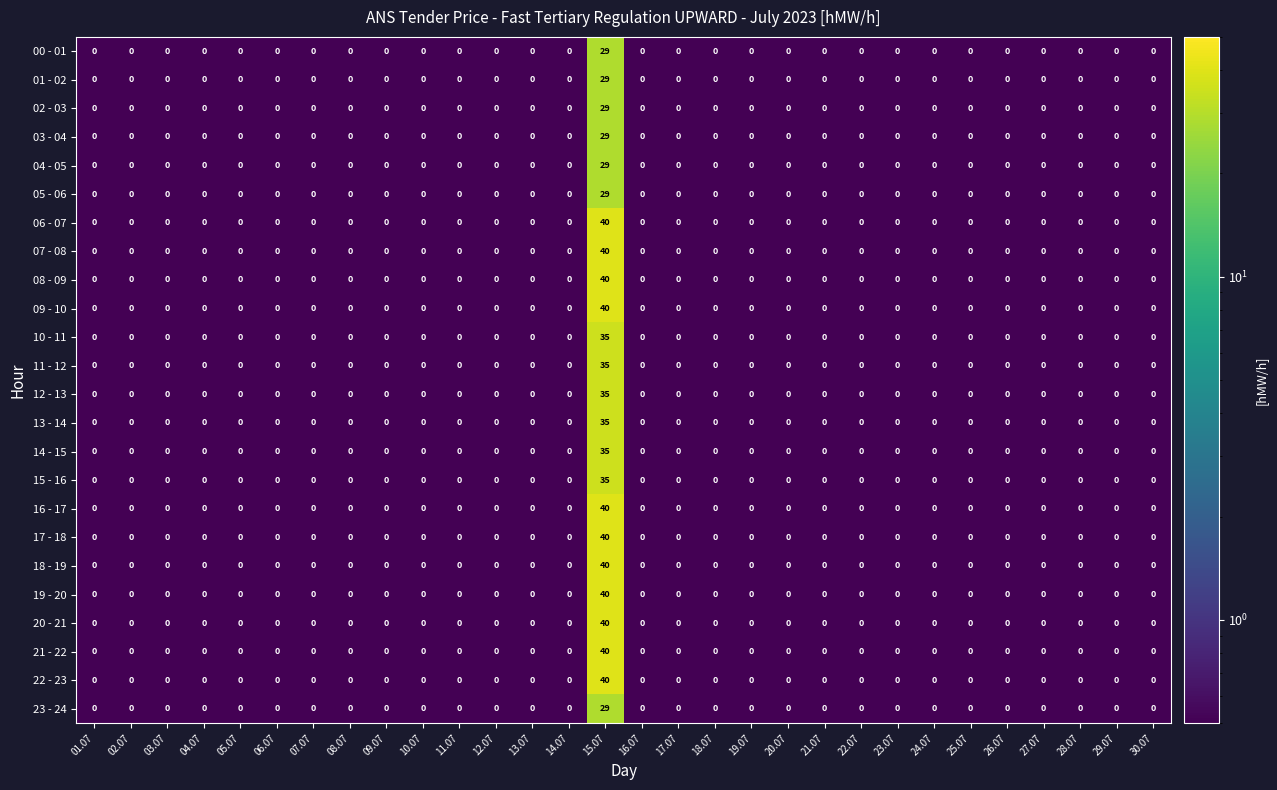

At which category is the sum across all series the highest?

15.07